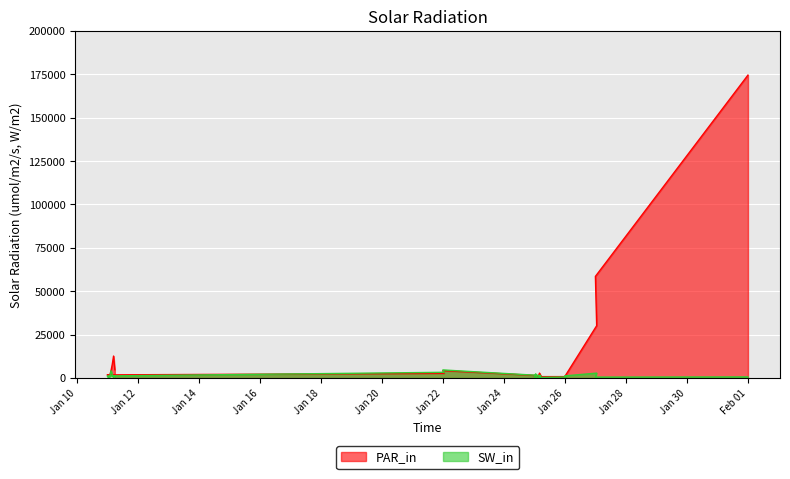

Where is PAR_in nearest to the value 87523?

27.01.2016